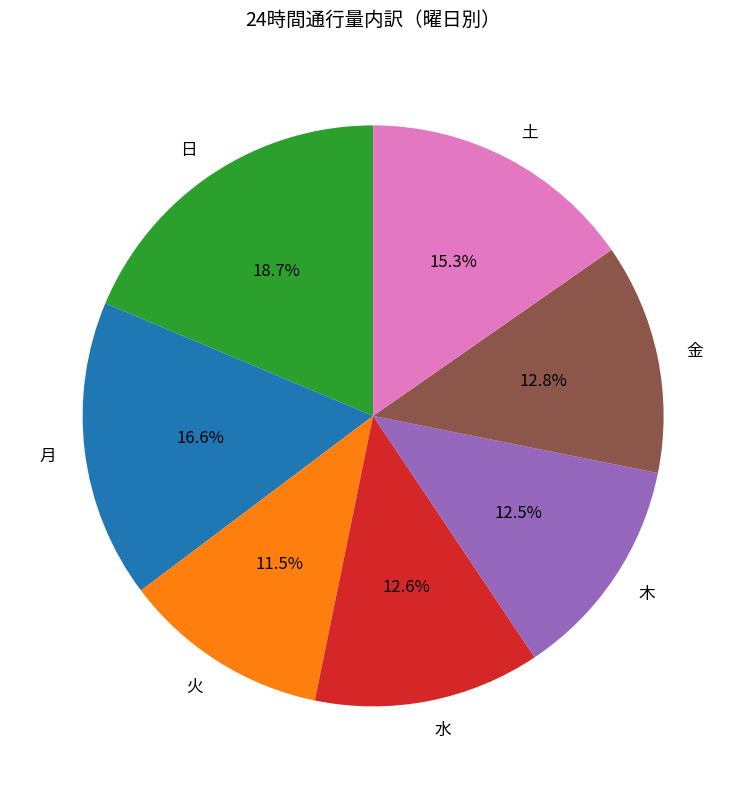

Which slice is the largest?

日